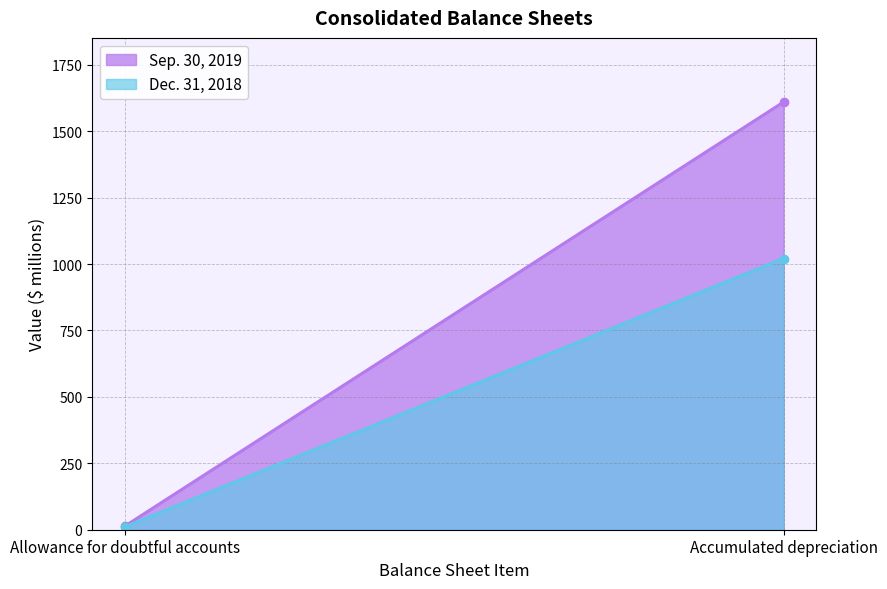

Which series has the largest total across all categories?

Sep. 30, 2019